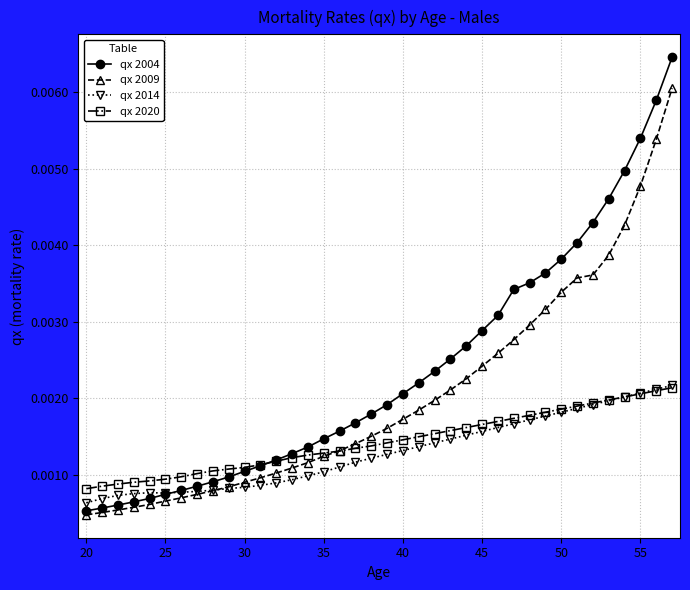

Which series has the largest range (max minus min)?

qx 2004